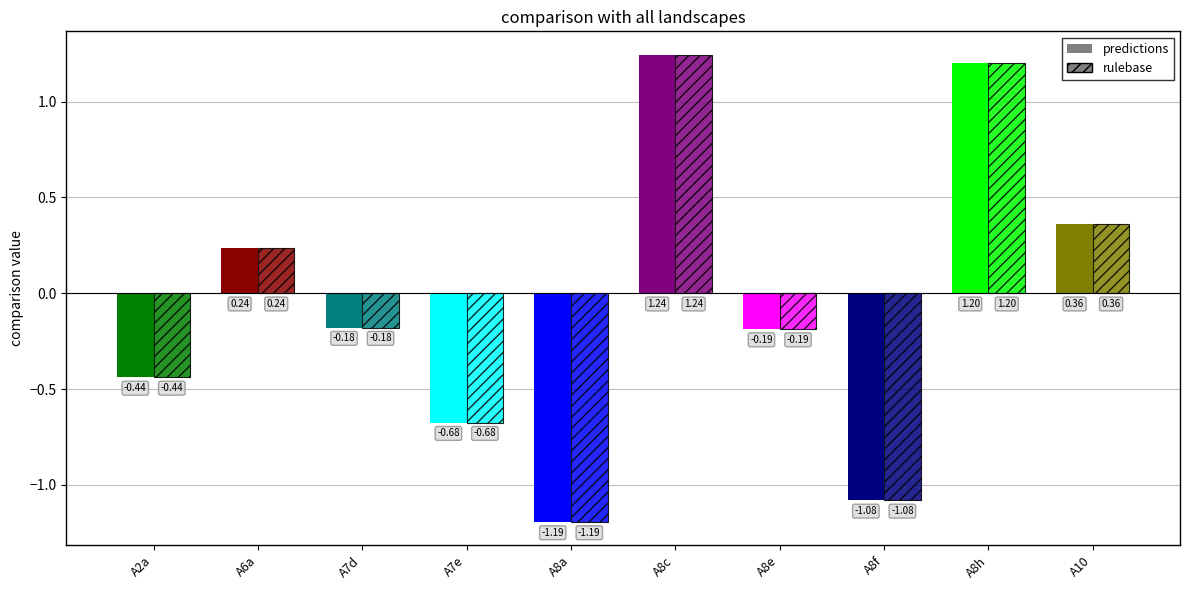

Where is rulebase nearest to the value 0?

A7d